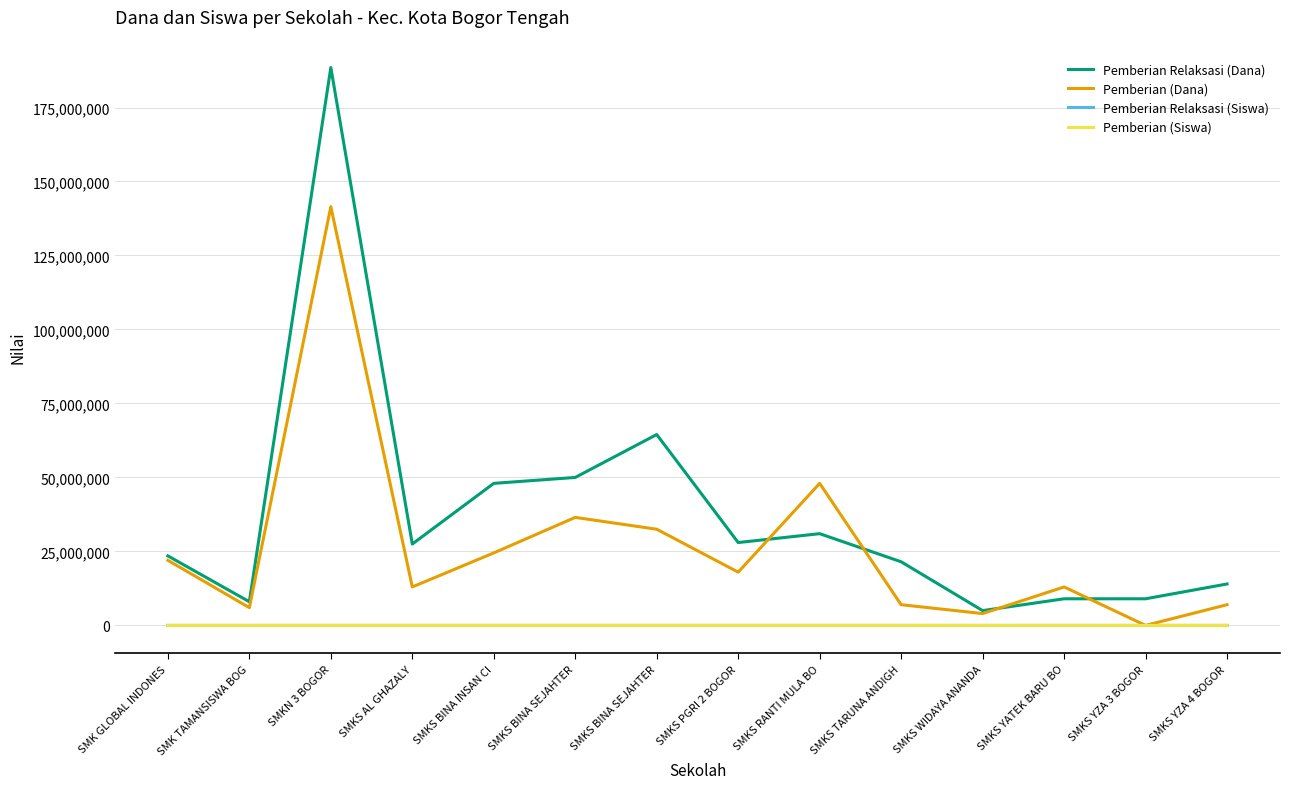

How many lines are shown in the chart?

4